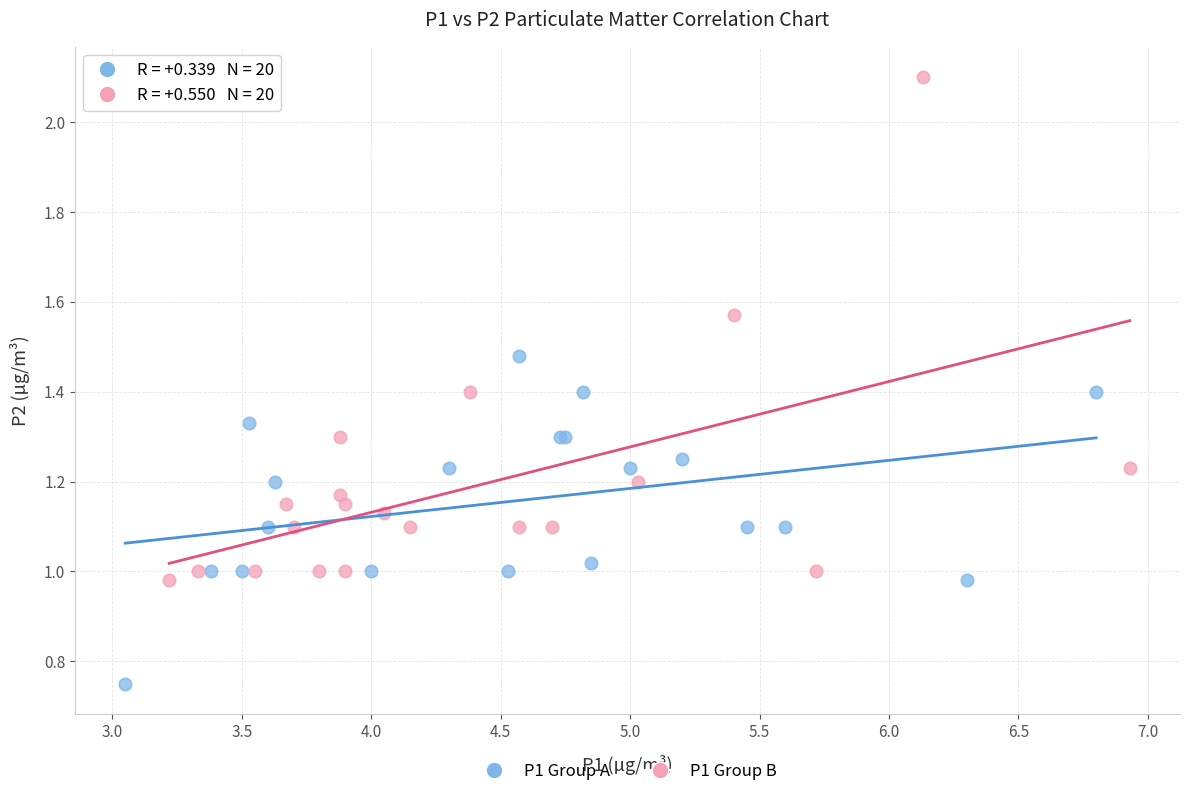

Which series contains the highest Y value?

P1 Group B